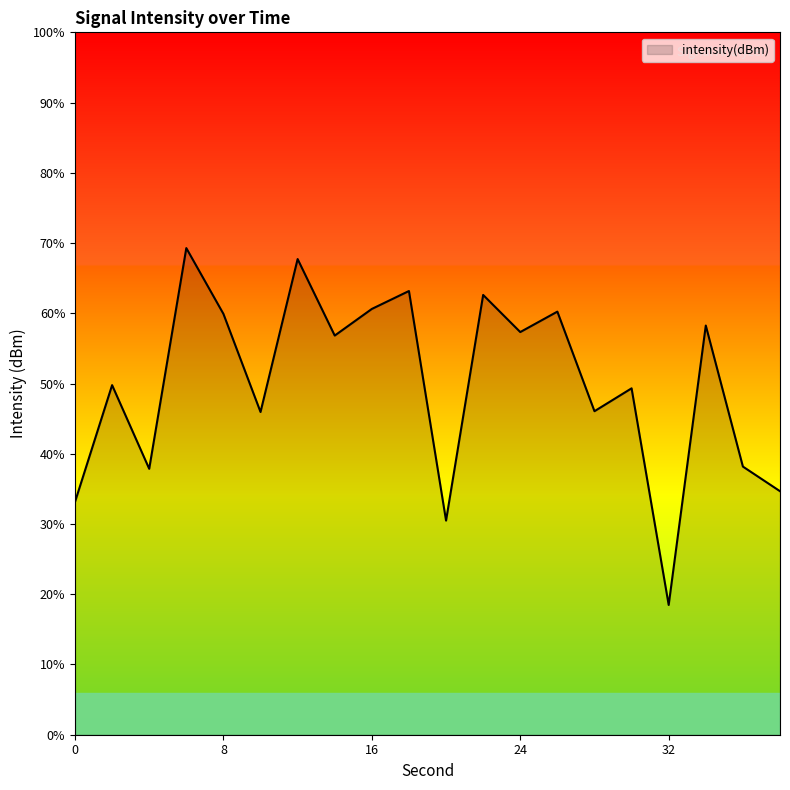

Reading left to right, list all the values displayed in this chart.

-143.4	-135.1	-141.1	-125.4	-130.0	-137.0	-126.1	-131.6	-129.7	-128.4	-144.8	-128.7	-131.3	-129.9	-137.0	-135.3	-150.8	-130.9	-140.9	-142.7